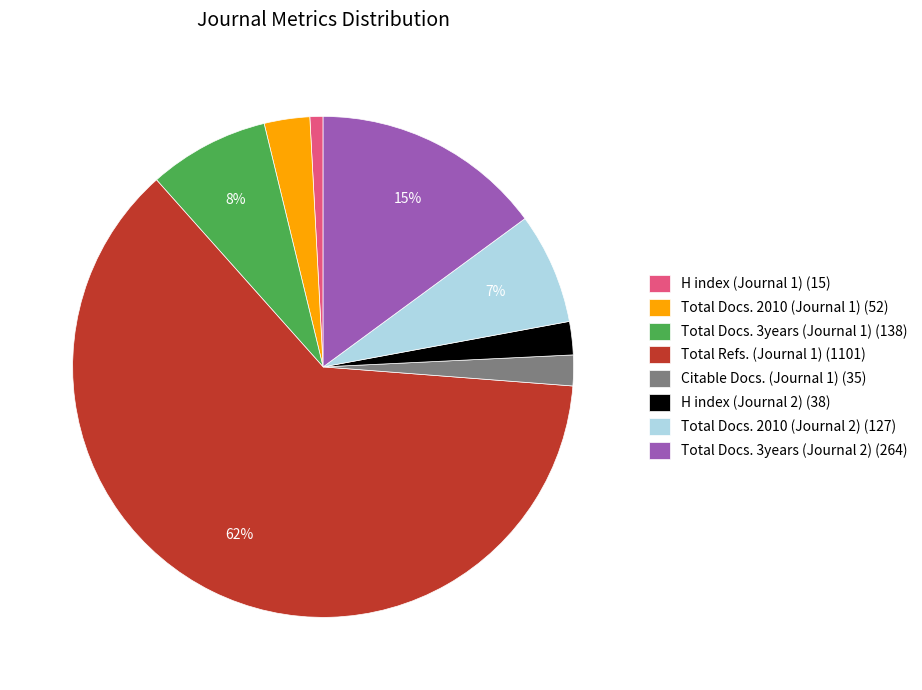

Combined, do Total Refs. (Journal 1) (1101) and H index (Journal 1) (15) account for over 50%?

Yes